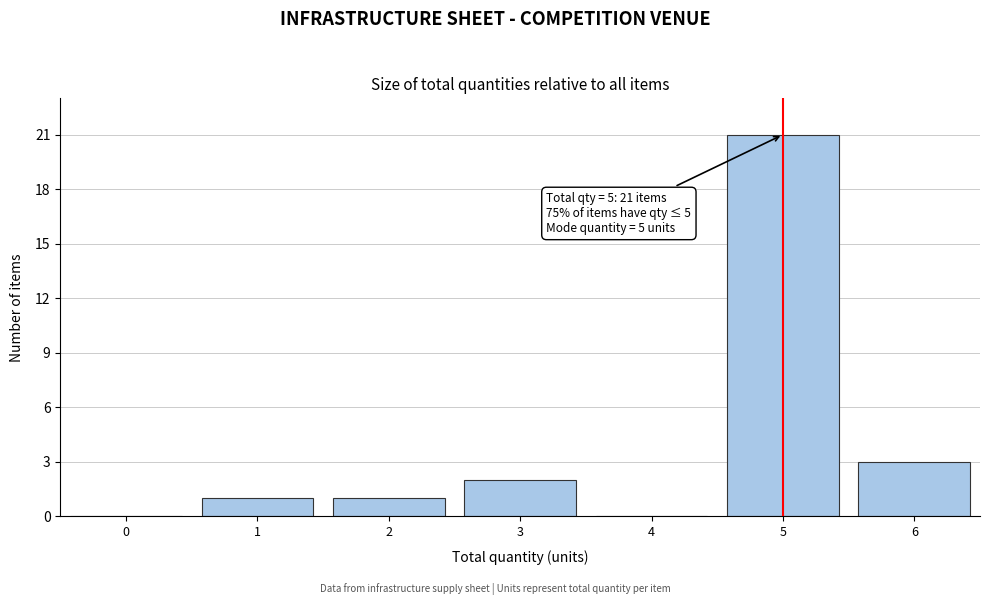

Reading right to left, extract all data points from this chart.

6=3	5=21	4=0	3=2	2=1	1=1	0=0